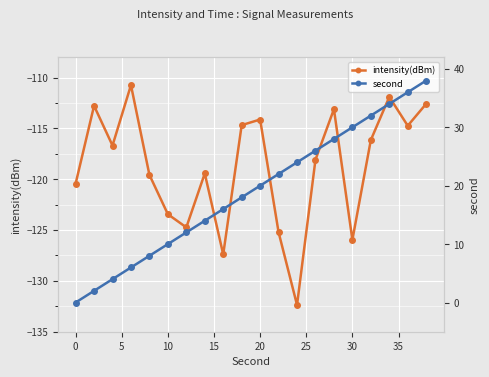

How many interior local valleys does the intensity(dBm) series have?

6